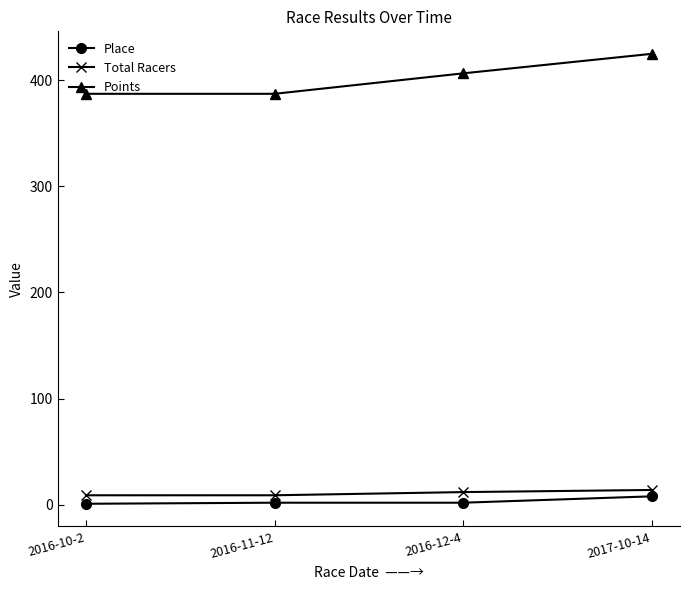

What is the total value across all series at 2016-10-2?

397.1